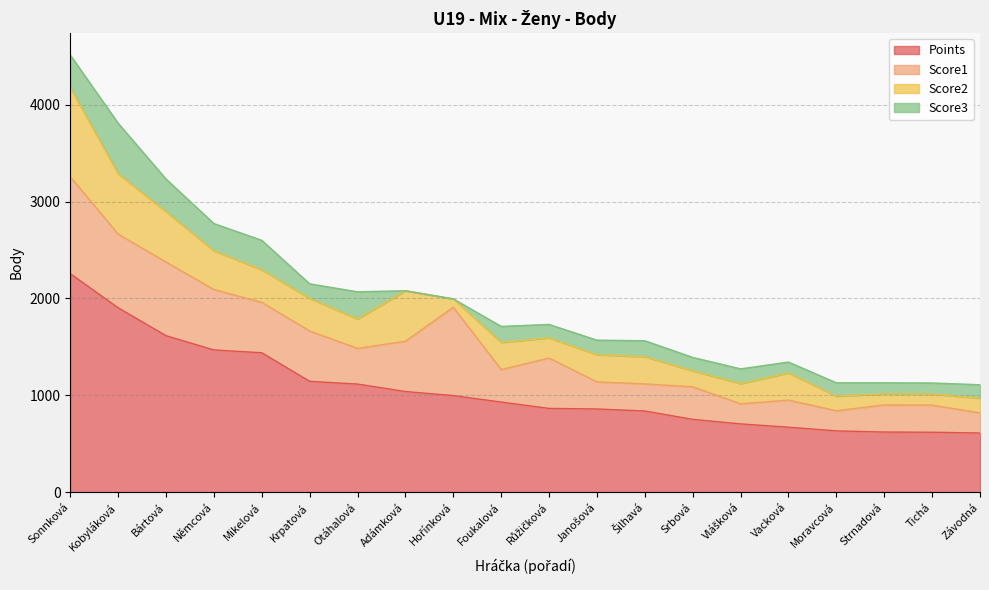

What is the lowest value of the Points series?

612